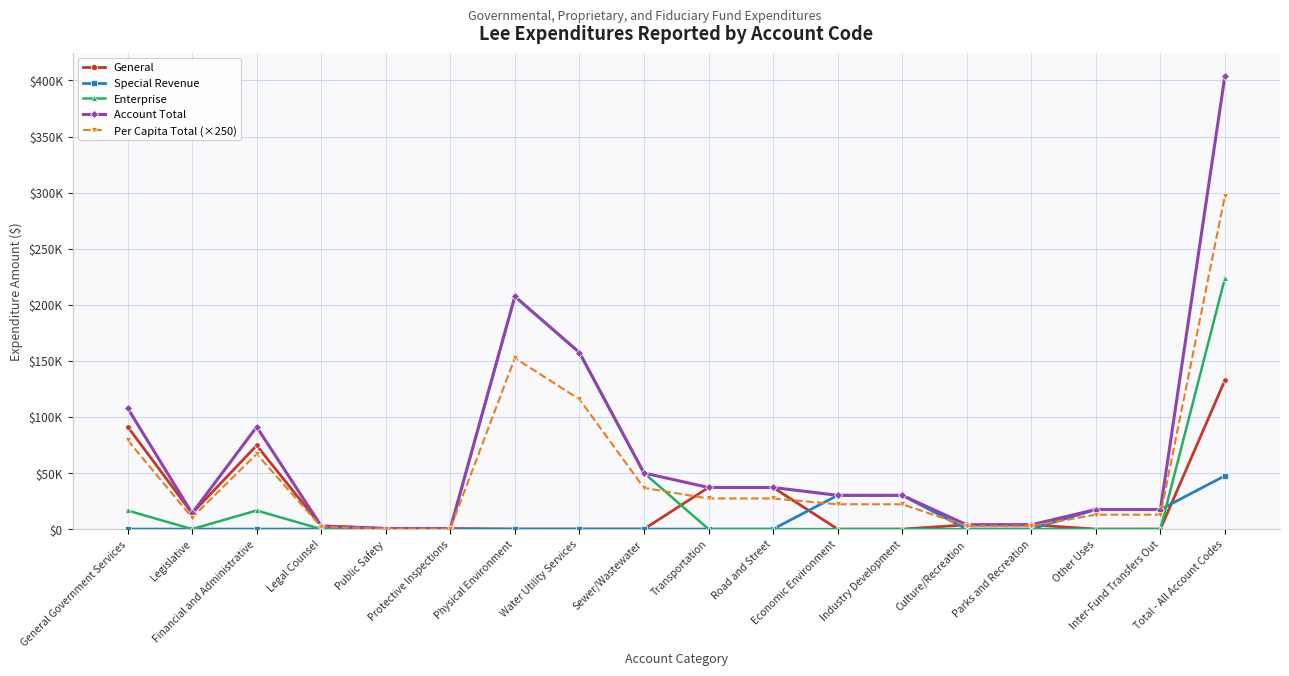

Between which two adjacent categories do Per Capita Total (×250) and Enterprise first intersect?

Protective Inspections and Physical Environment